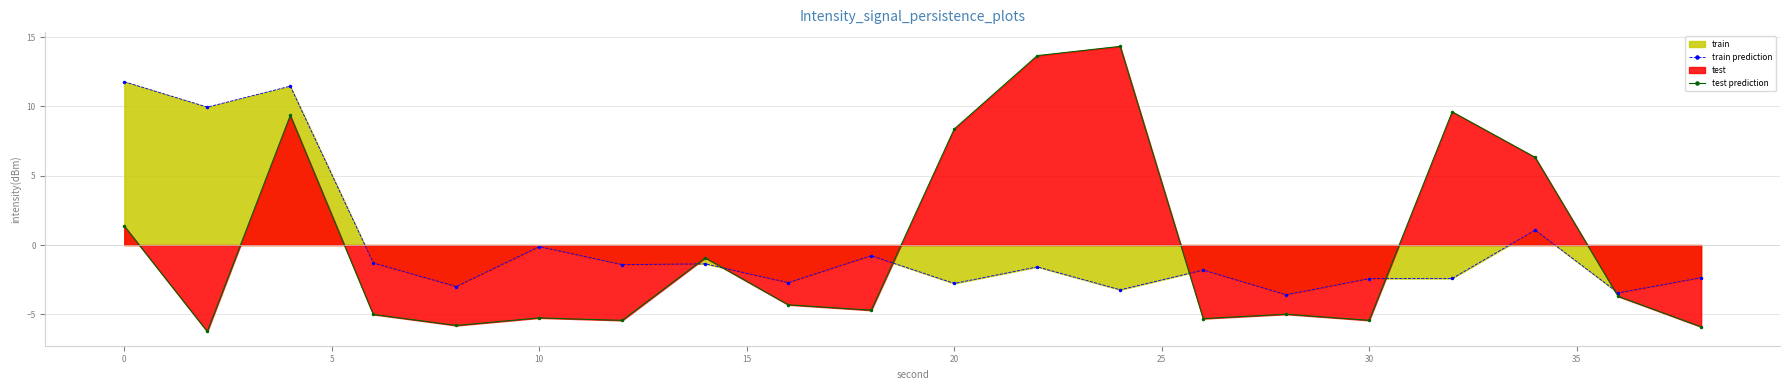

What is the difference between the maximum and minimum values in the test prediction series?

20.6